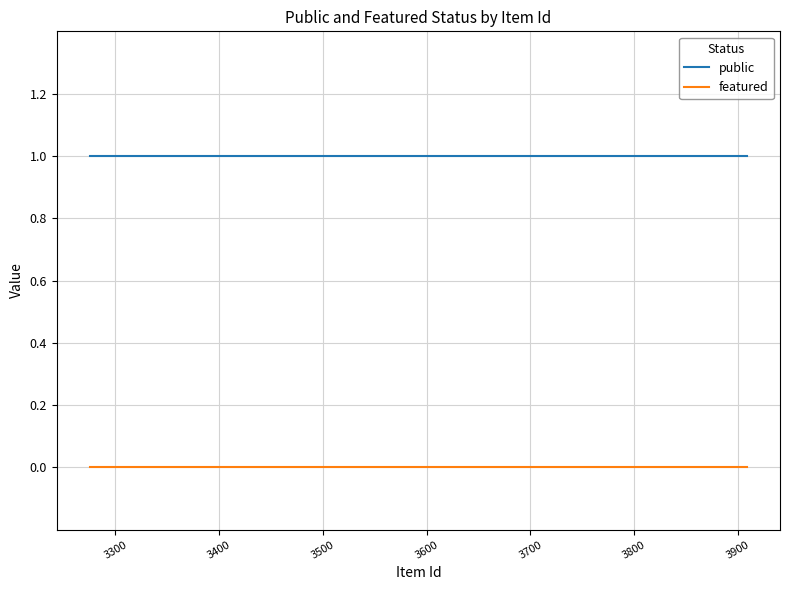

True or false: public and featured intersect in this chart.

False